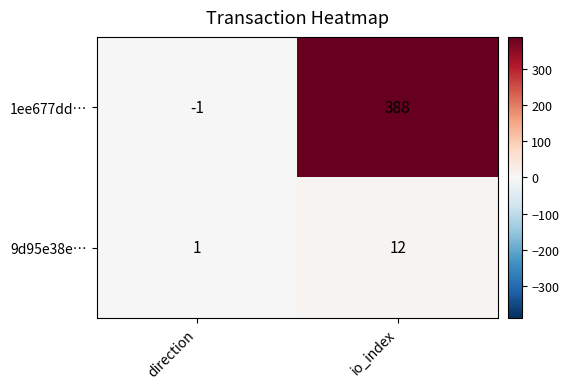

Which series has the largest total across all categories?

1ee677dd…